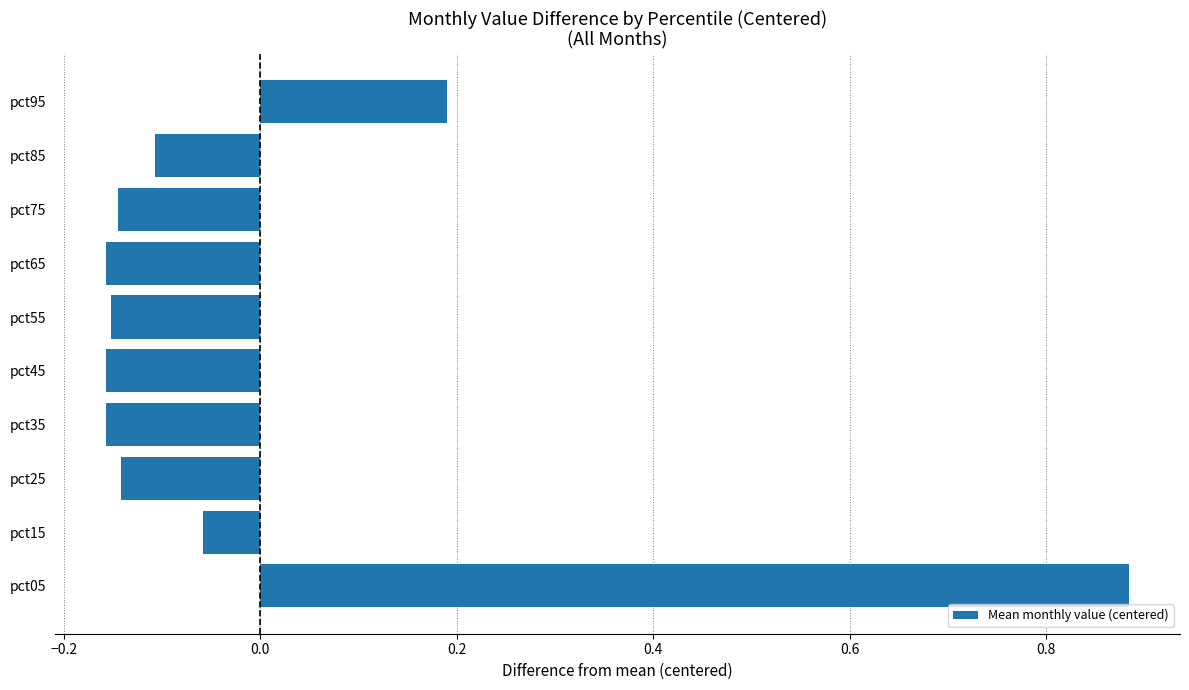

What is the difference between the maximum and second lowest values?

1.0